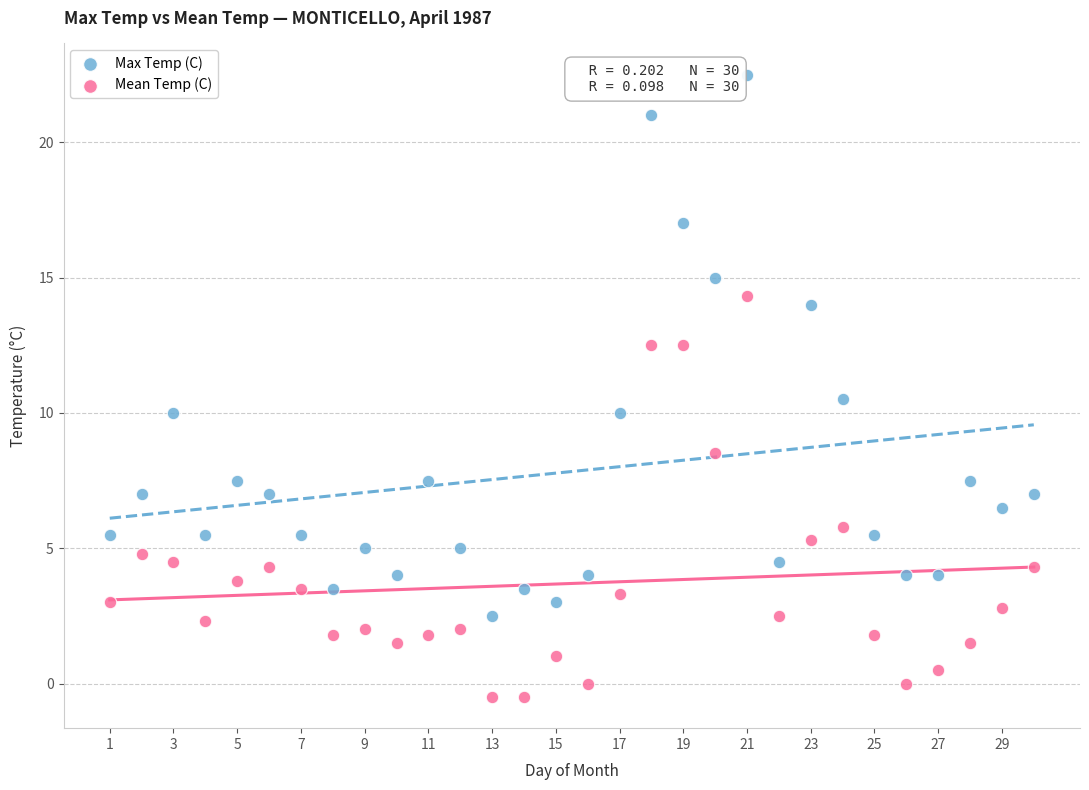

Which series reaches the minimum Y coordinate?

Mean Temp (C)